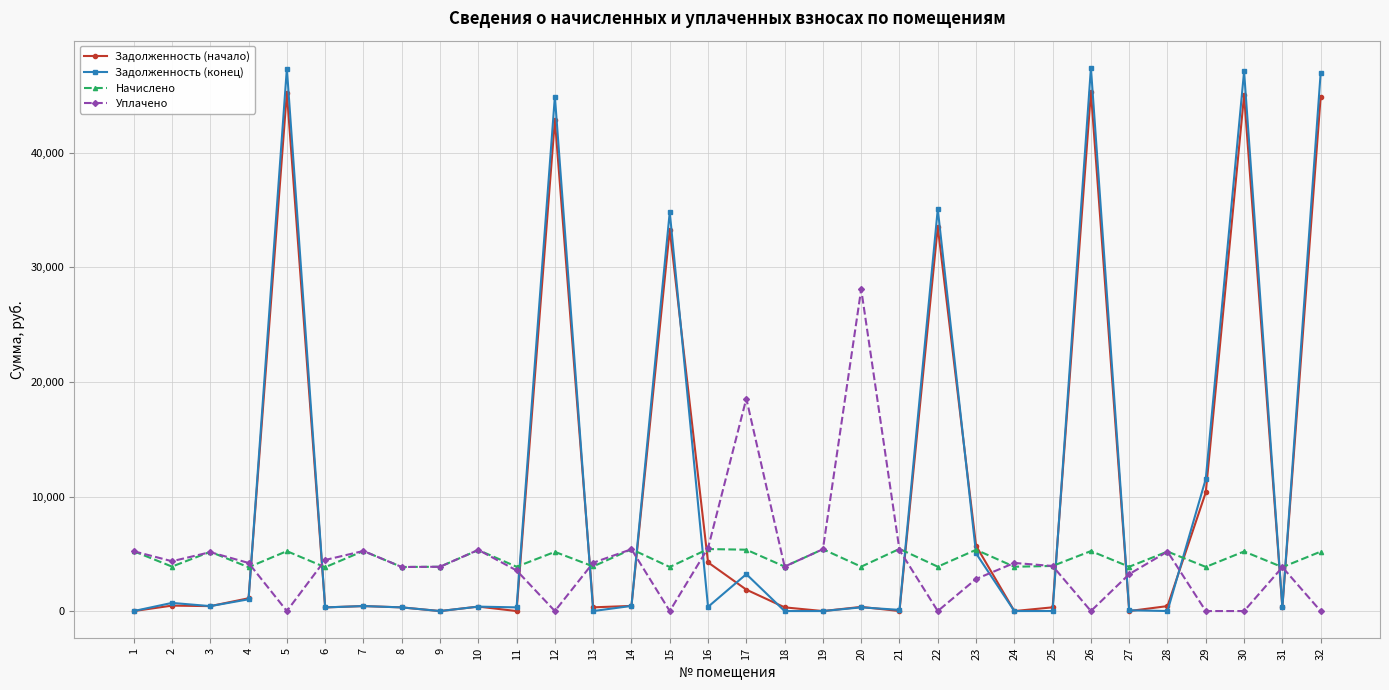

Does the chart display data point markers on the line(s)?

Yes